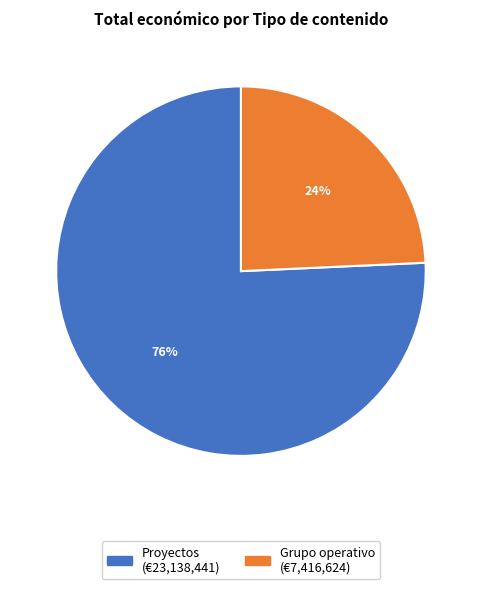

How many slices are in this pie chart?

2